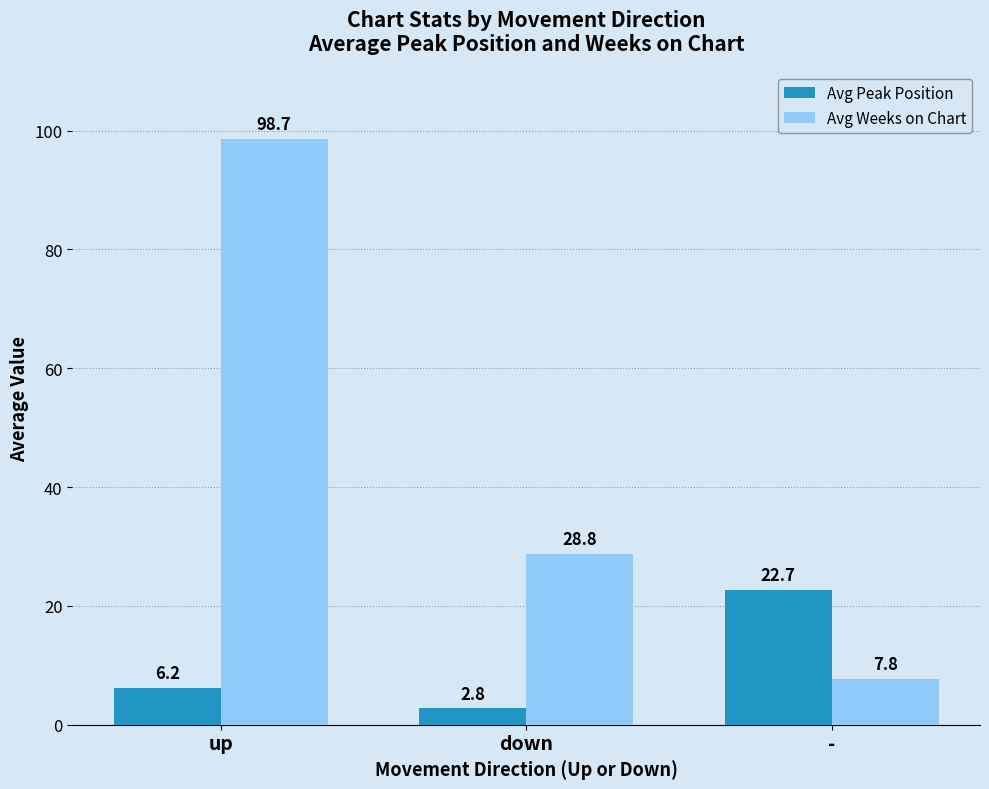

What is the sum of all Avg Weeks on Chart values?

135.2